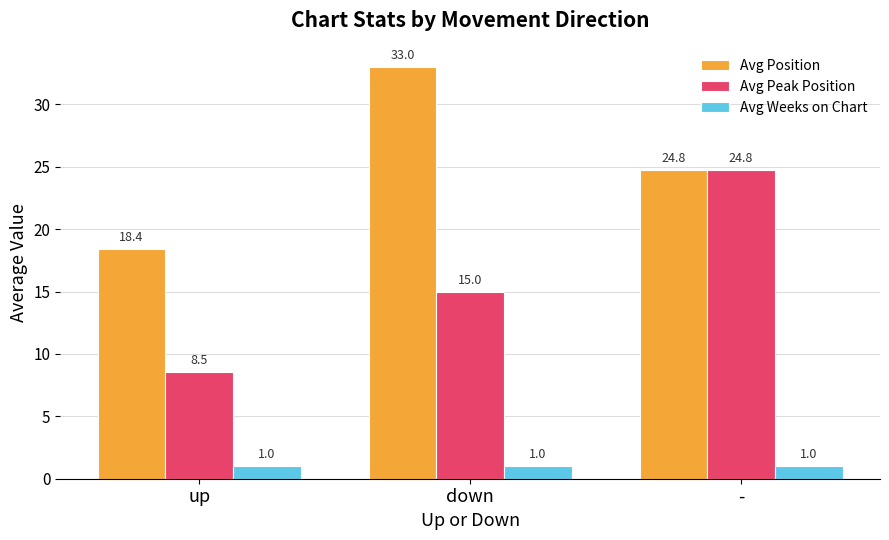

Read the Avg Peak Position value at down.

15.0